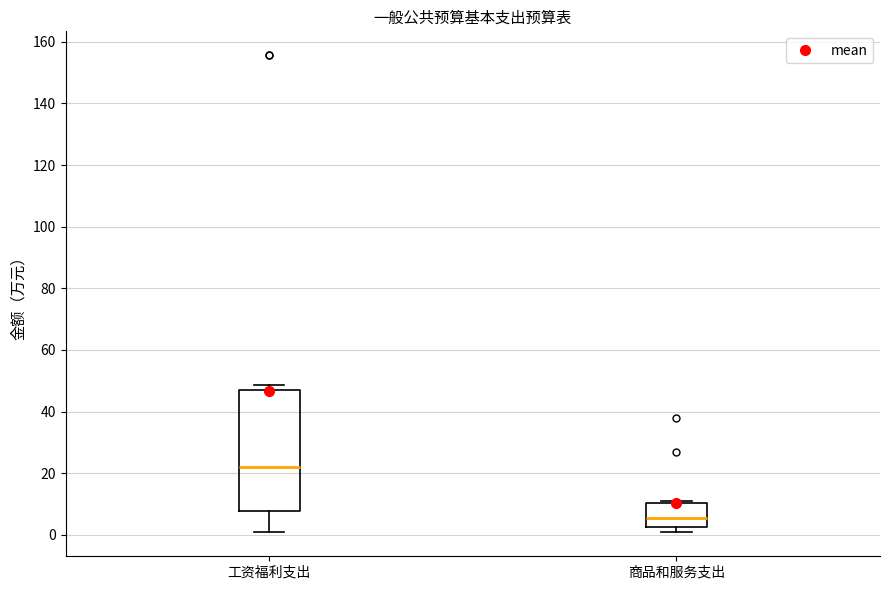

Where does the median line of the box for 商品和服务支出 sit on the y-axis? The values are not printed on the chart, so give them approximately, as read against the axis.

6